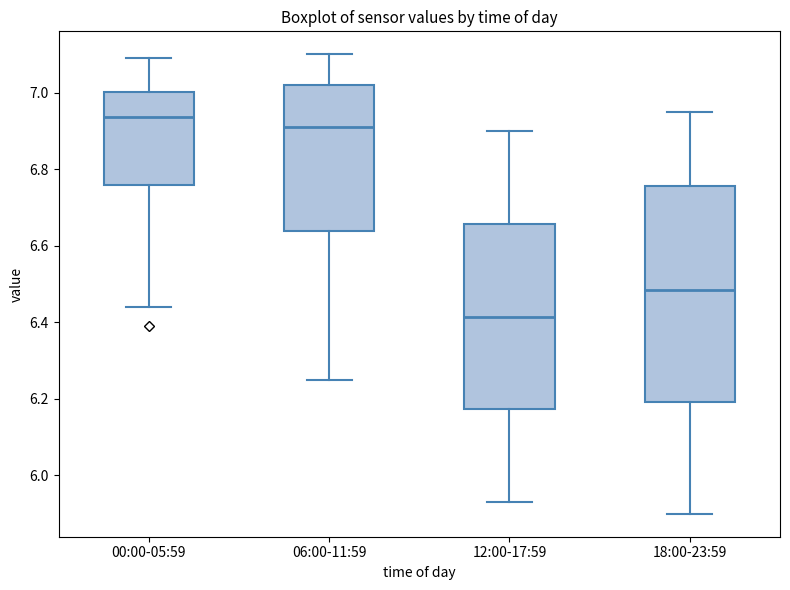

Which box is the tallest, from its lower edge to its upper edge?

18:00-23:59